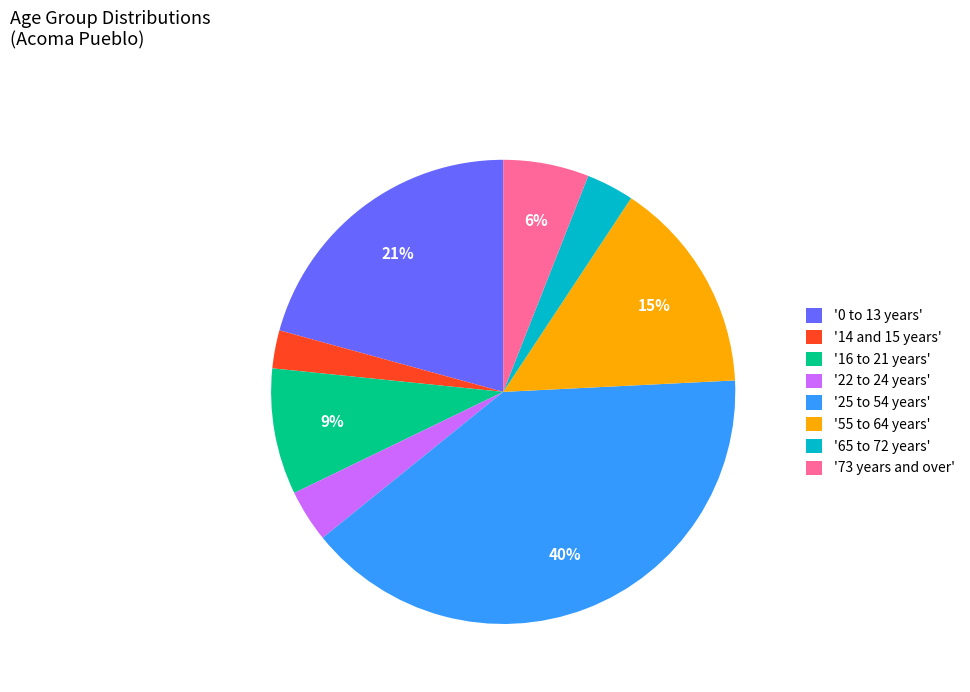

Which has a higher value, '25 to 54 years' or '55 to 64 years'?

'25 to 54 years'